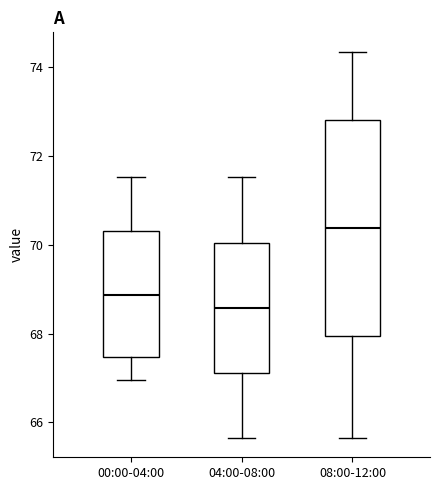

Where is the lower edge of the box for 08:00-12:00 on the y-axis? The values are not printed on the chart, so give them approximately, as read against the axis.

68.0